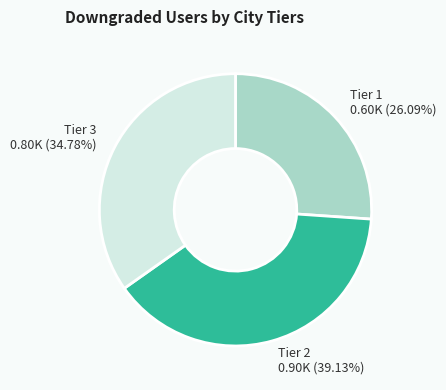

How many segments does this pie chart have?

3